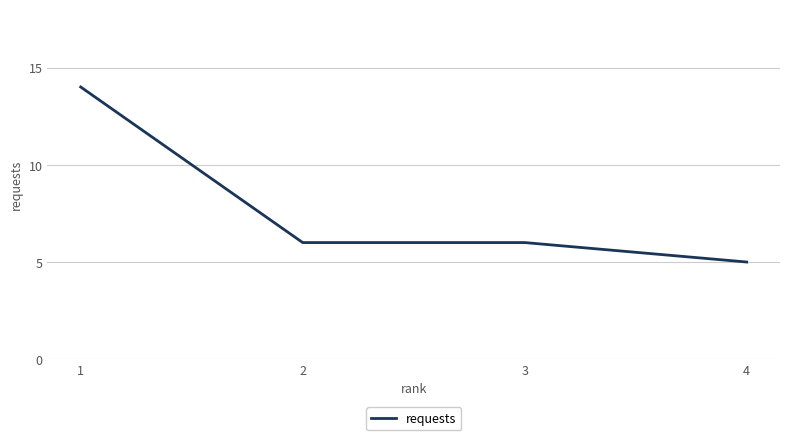

What is the difference between the maximum and minimum values?

9